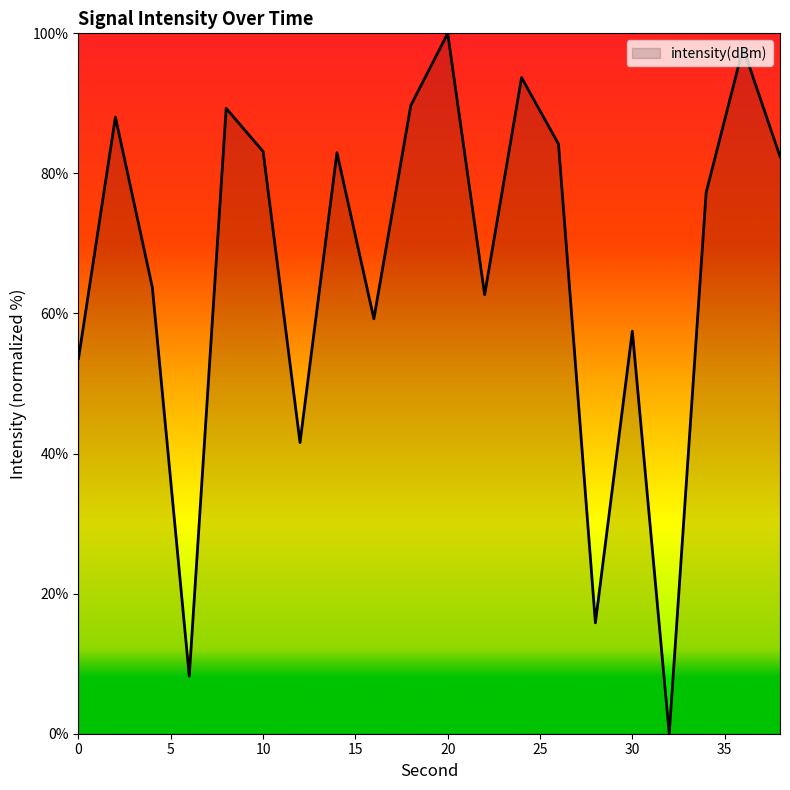

What is the difference between the maximum and minimum values?

100.0